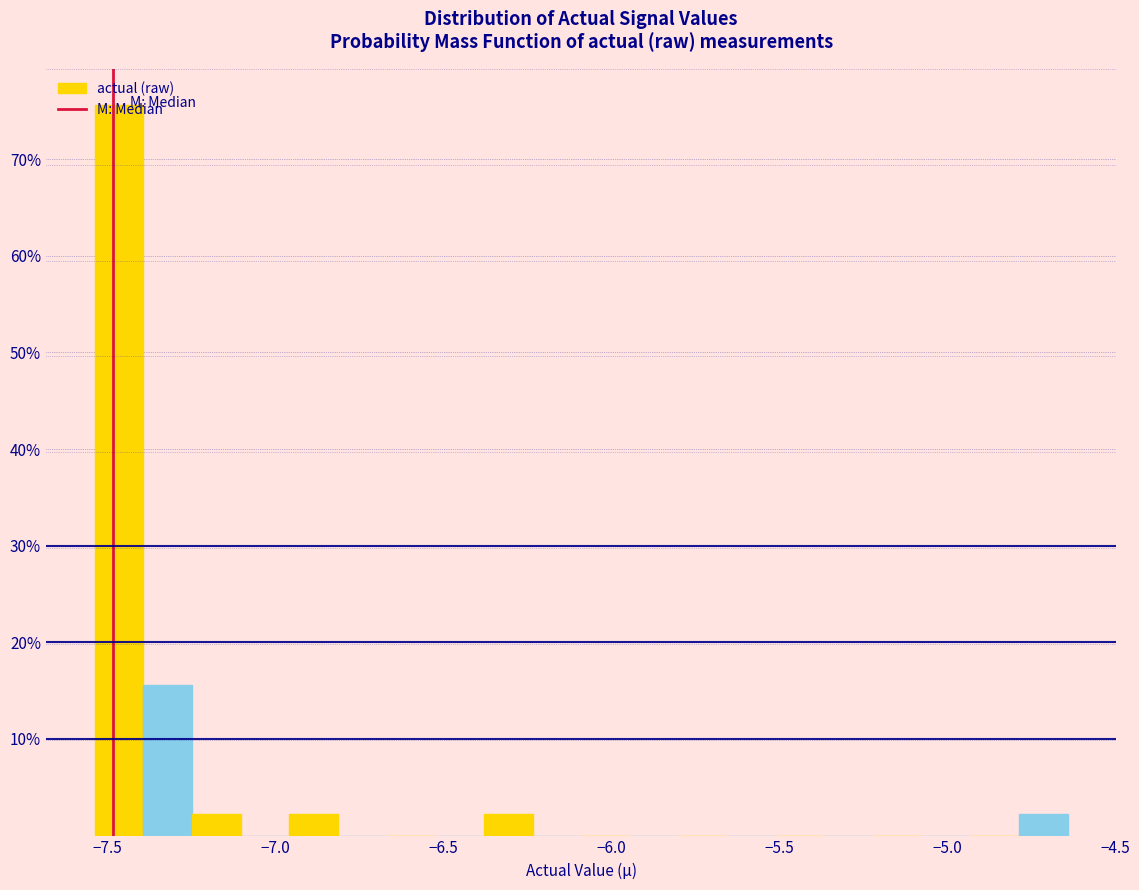

Around what value on the x-axis is the tallest bar? Give the approximate position of its centre, as read against the axis.

-7.45